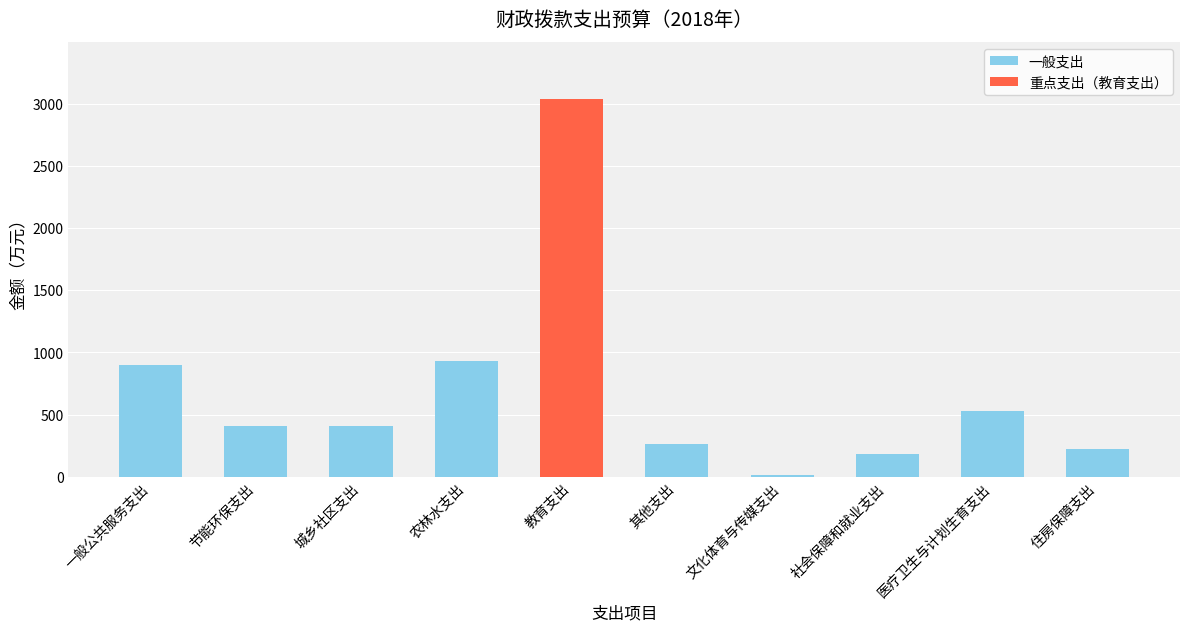

At which label does the data first exceed 410?

一般公共服务支出